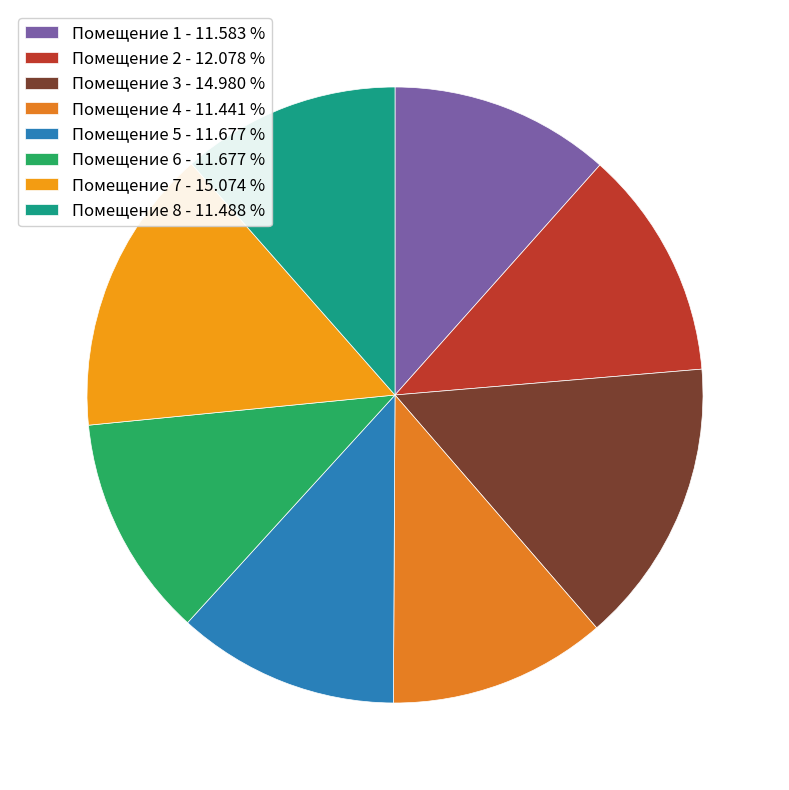

Is there any slice that represents more than half of the pie?

No